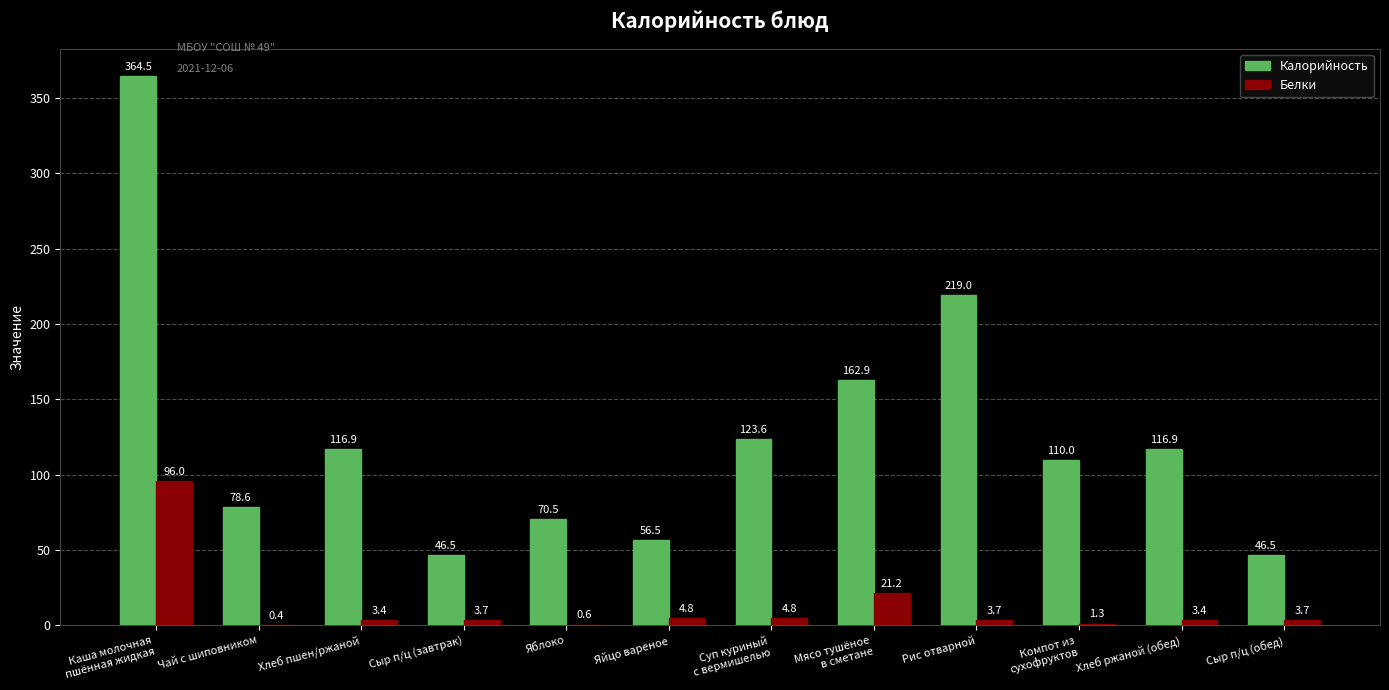

What is the greatest value displayed?

364.5